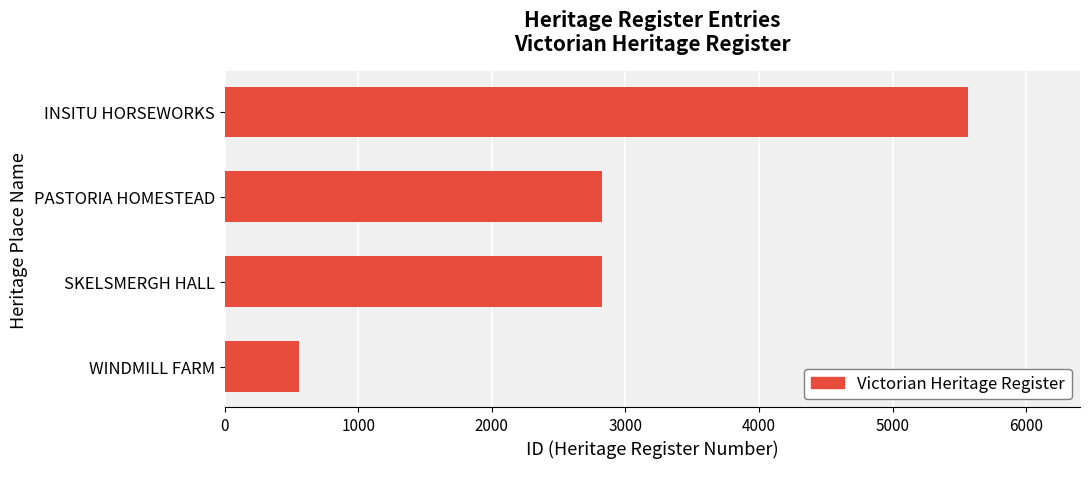

What is the difference between the second highest and second lowest values?

1